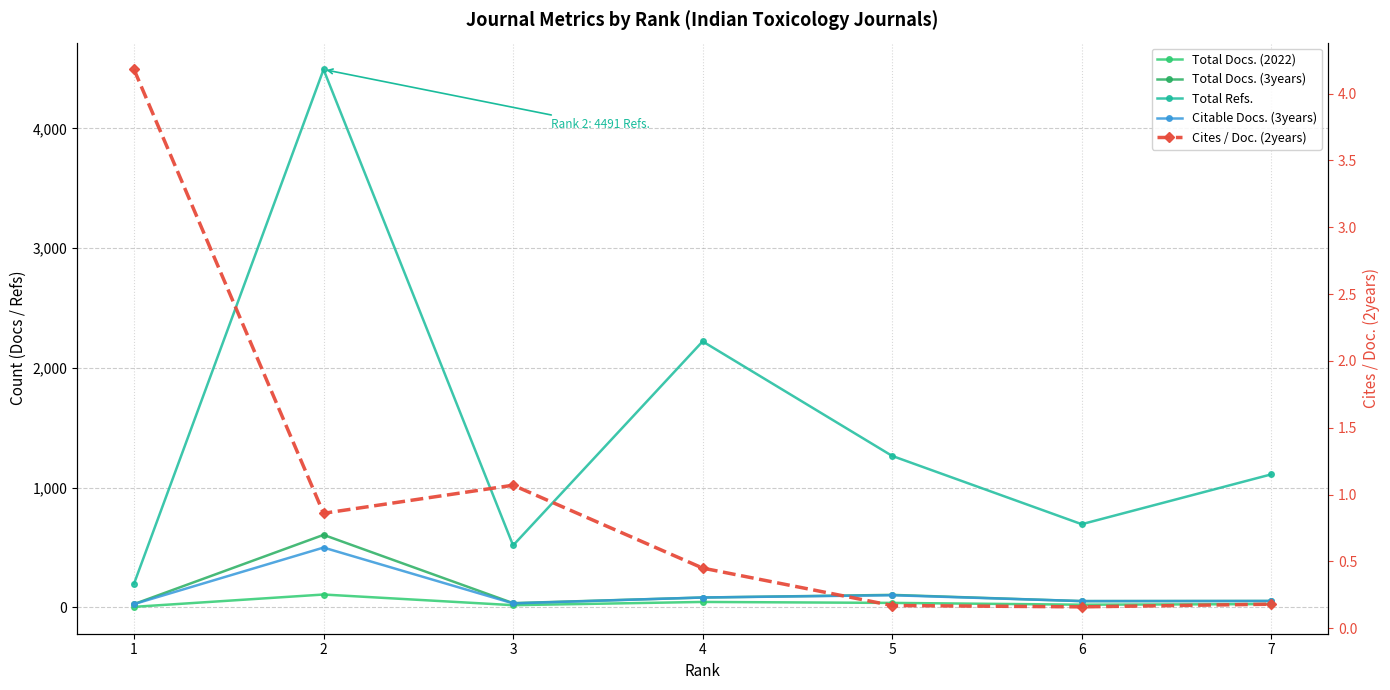

What is the average value of the Cites / Doc. (2years) series?

1.0